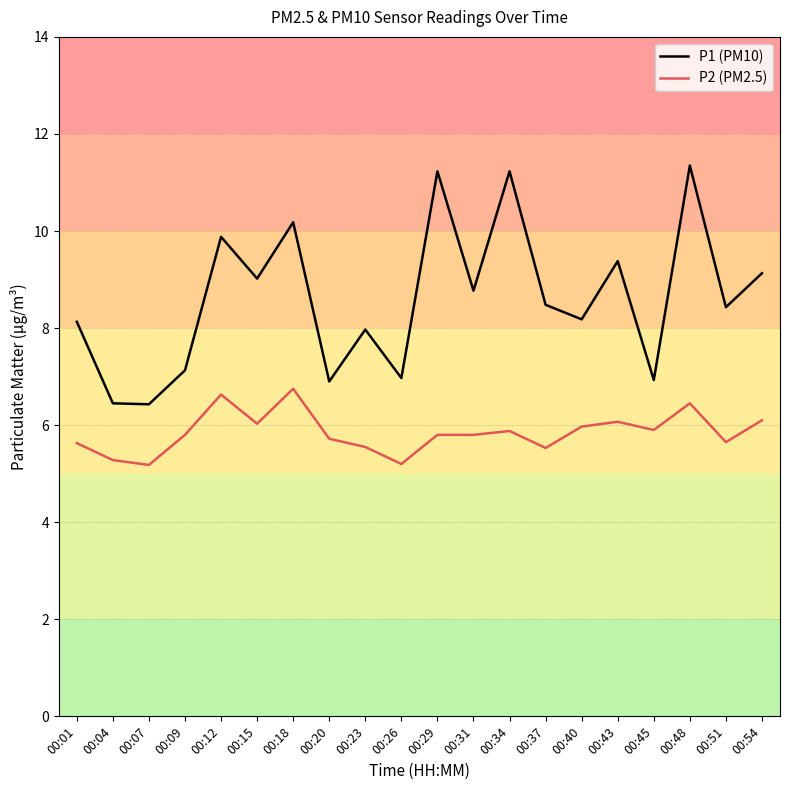

At which label does P1 (PM10) first exceed 8?

00:01